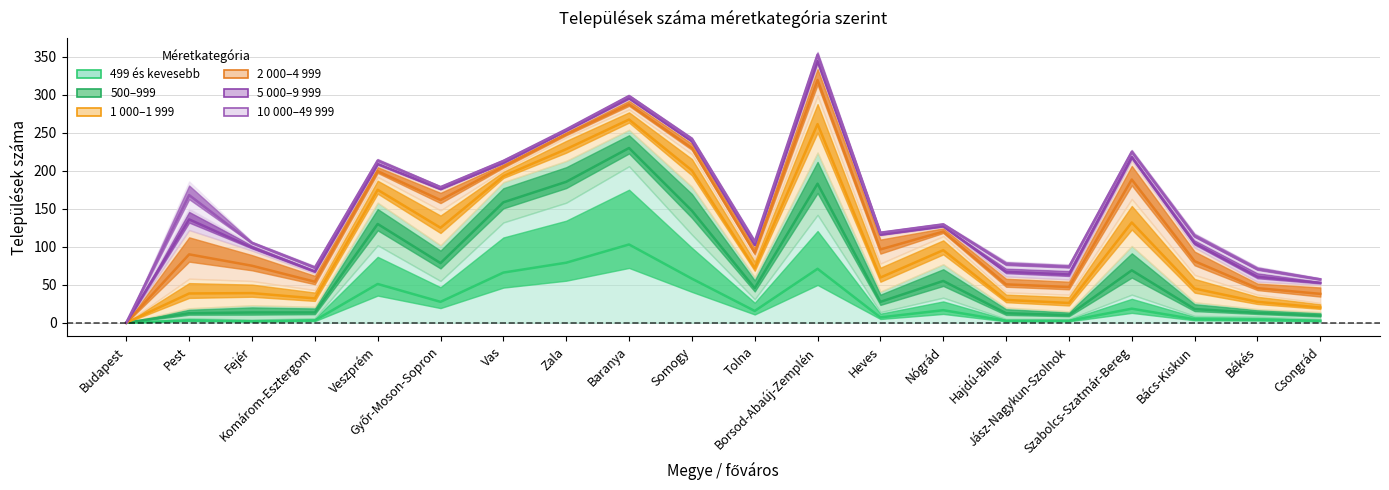

What is the difference between the 10 000–49 999 values at Bács-Kiskun and Heves?

5